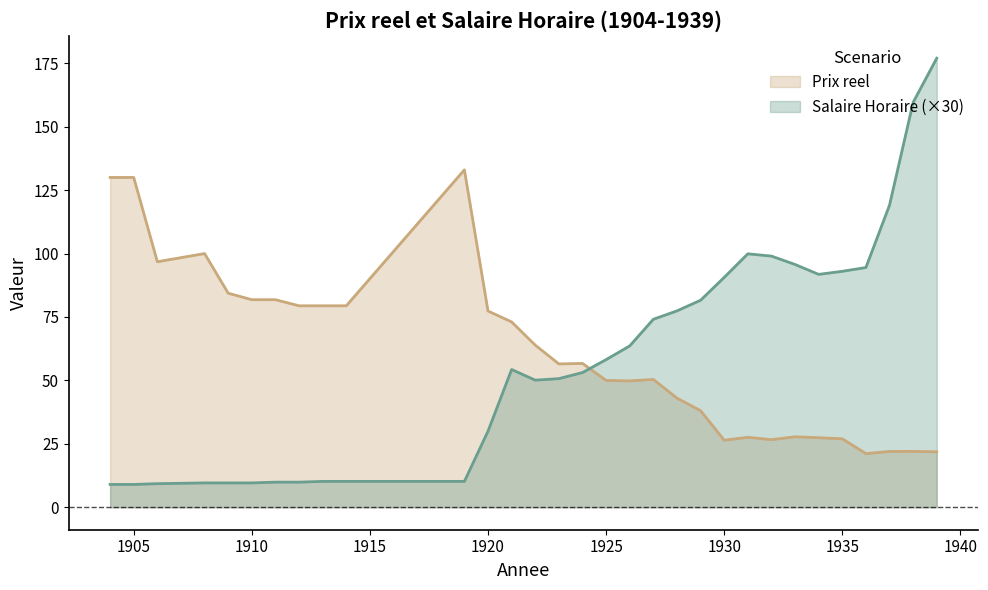

What is the sum of all Salaire Horaire values?

1819.8